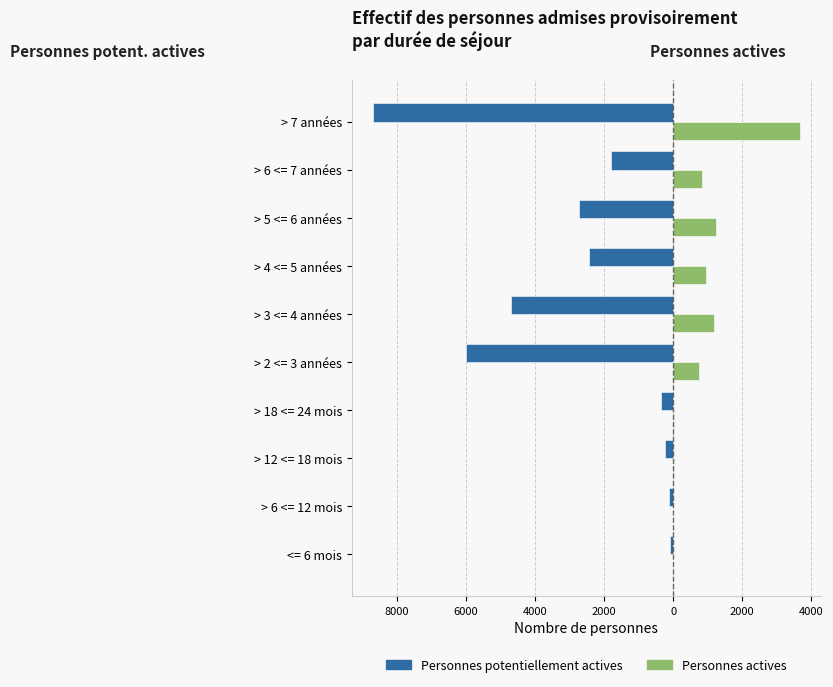

What is the difference between the second highest and minimum values in the Personnes actives series?

1228